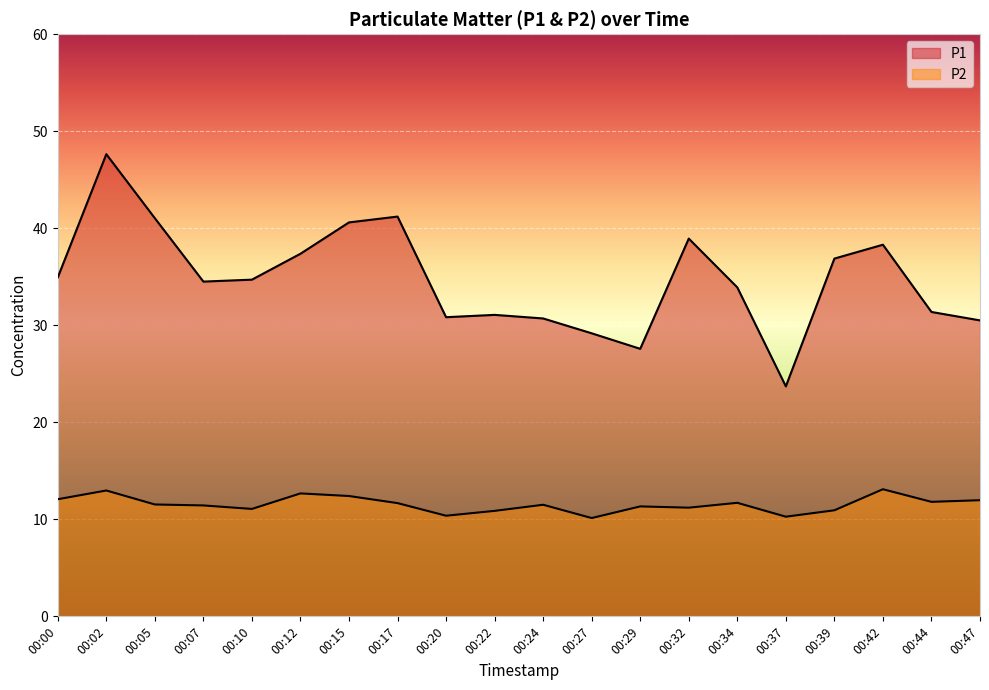

What is the average value of the P2 series?

11.5